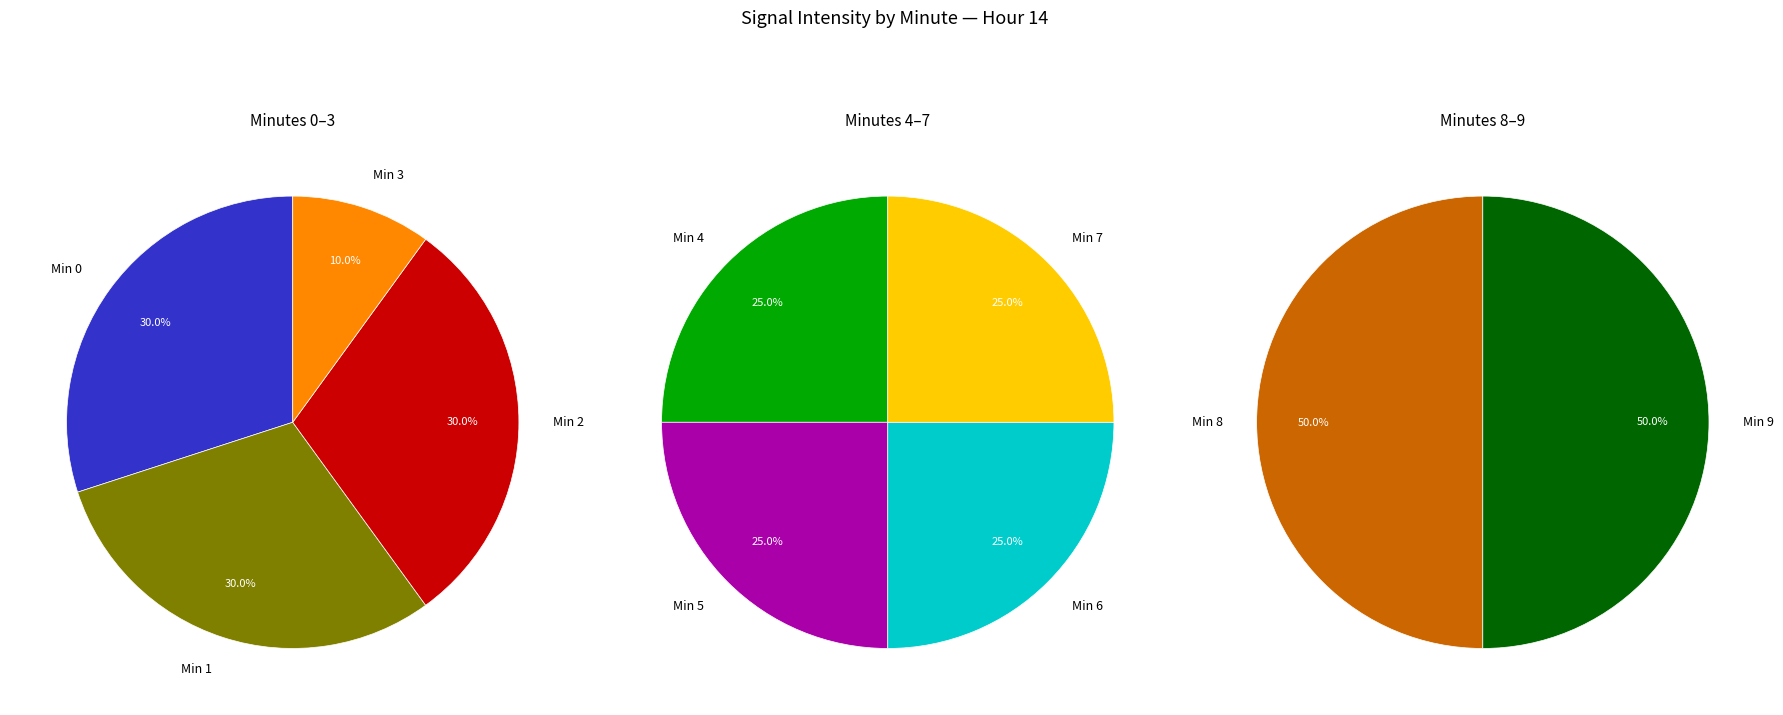

Is Minute 3 the majority of the pie?

No